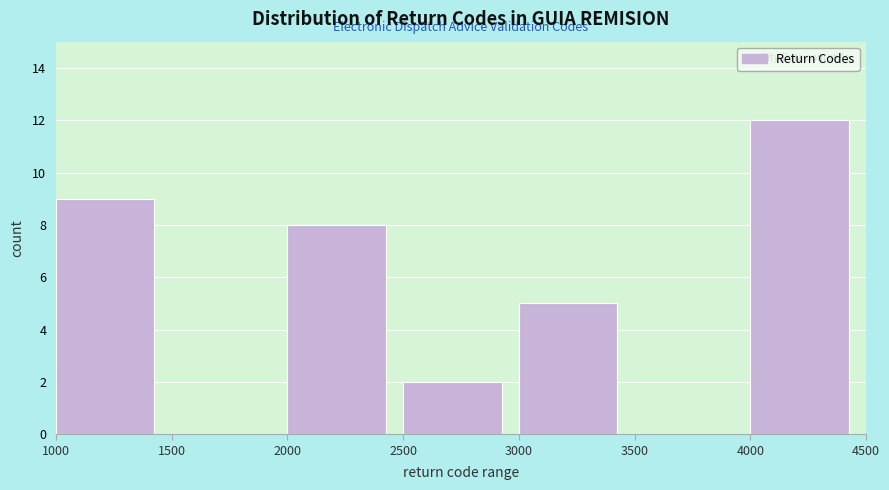

Over which range of the x-axis is the bar tallest?

4000 to 4500